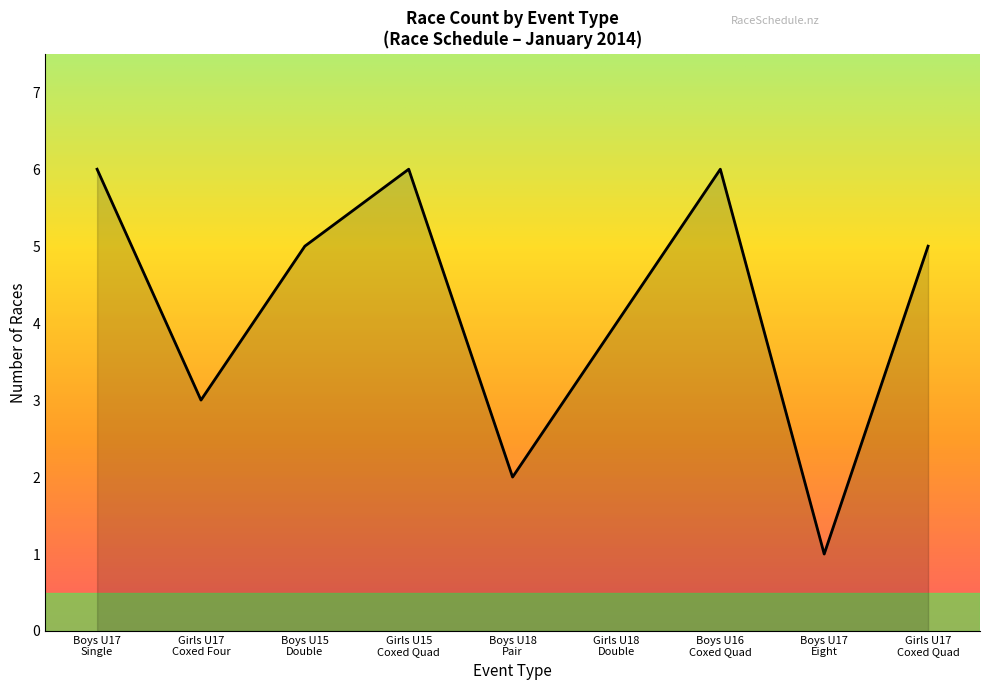

What is the greatest value displayed?

6